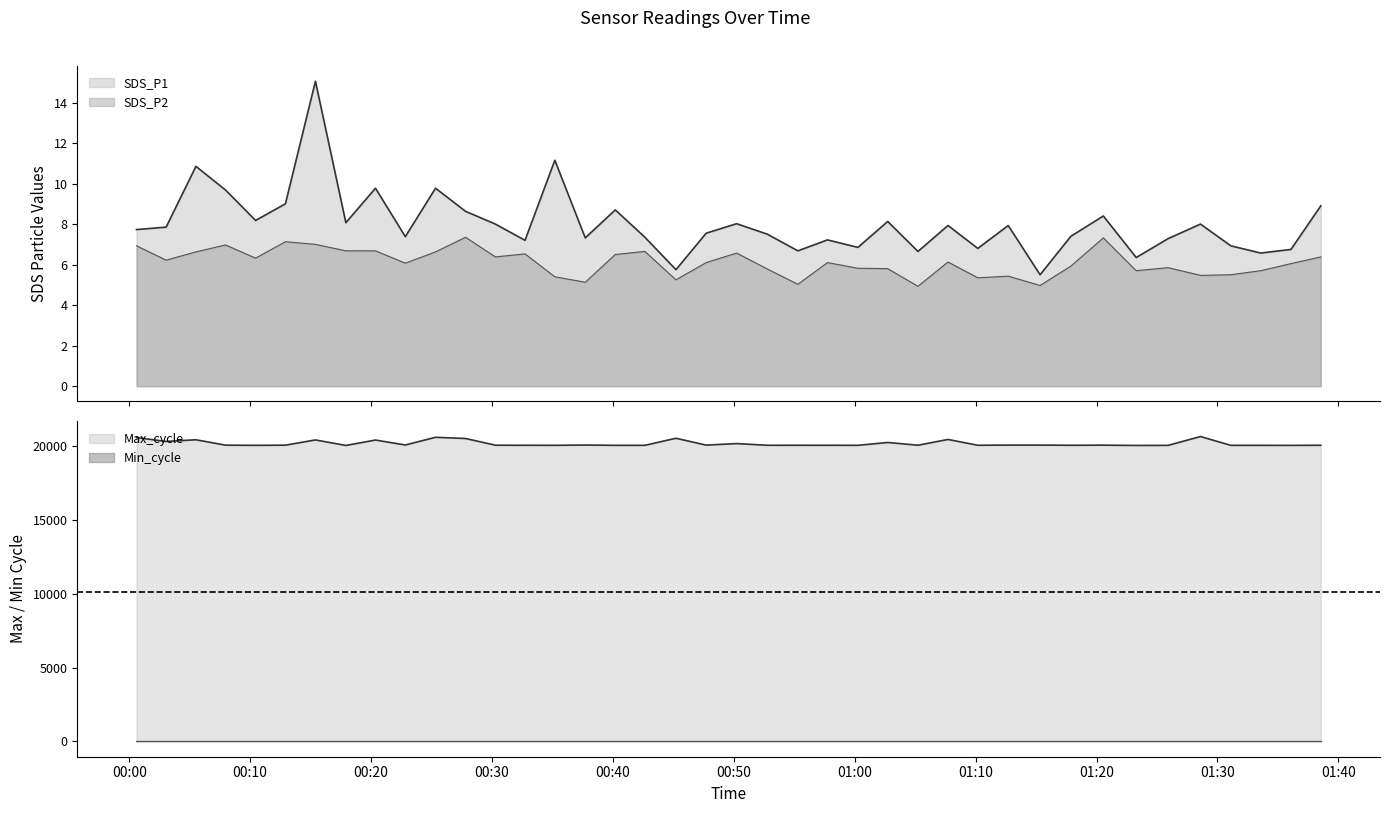

The SDS_P2 series shows 5.0 at 2023/09/13 00:55:18. True or false?

True